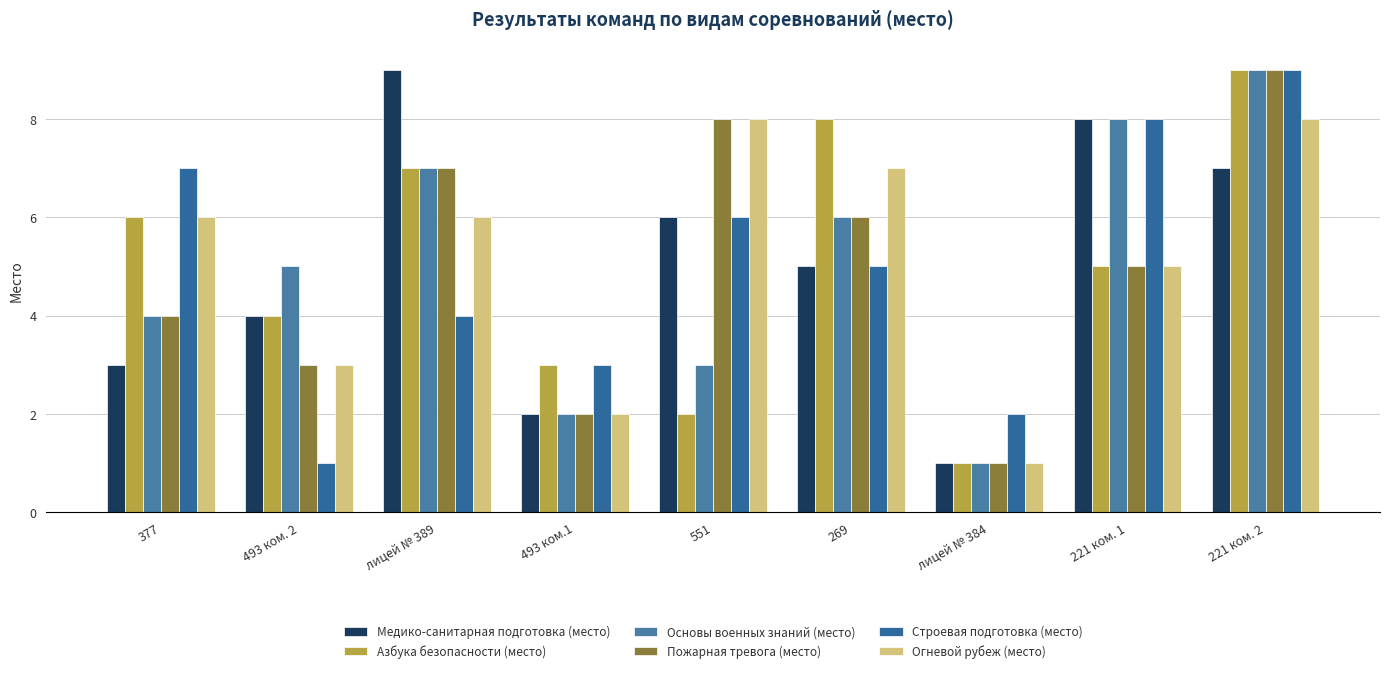

Which category has the lowest value in the Строевая подготовка (место) series?

493 ком. 2